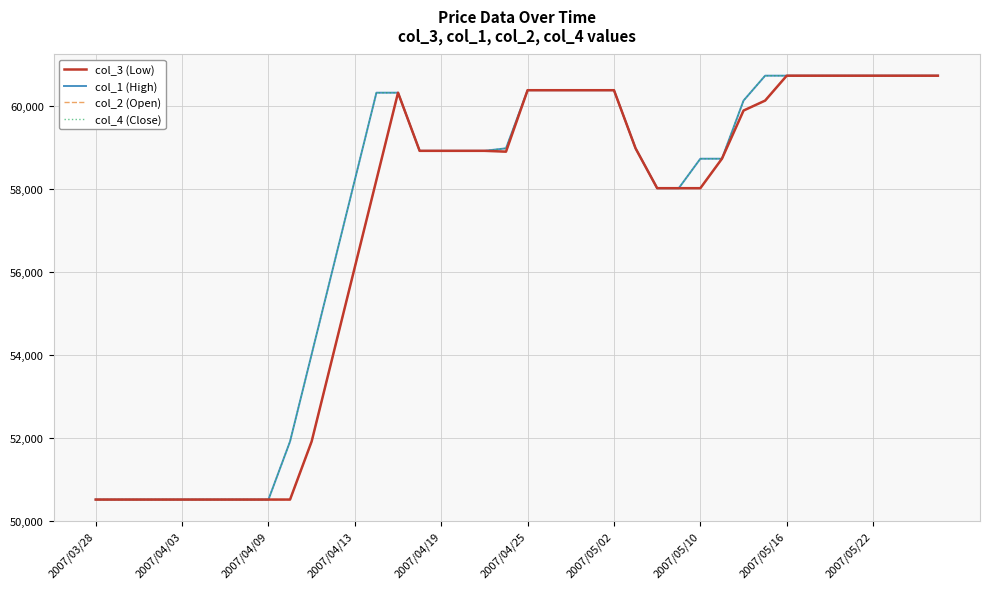

Does the chart display data point markers on the line(s)?

No